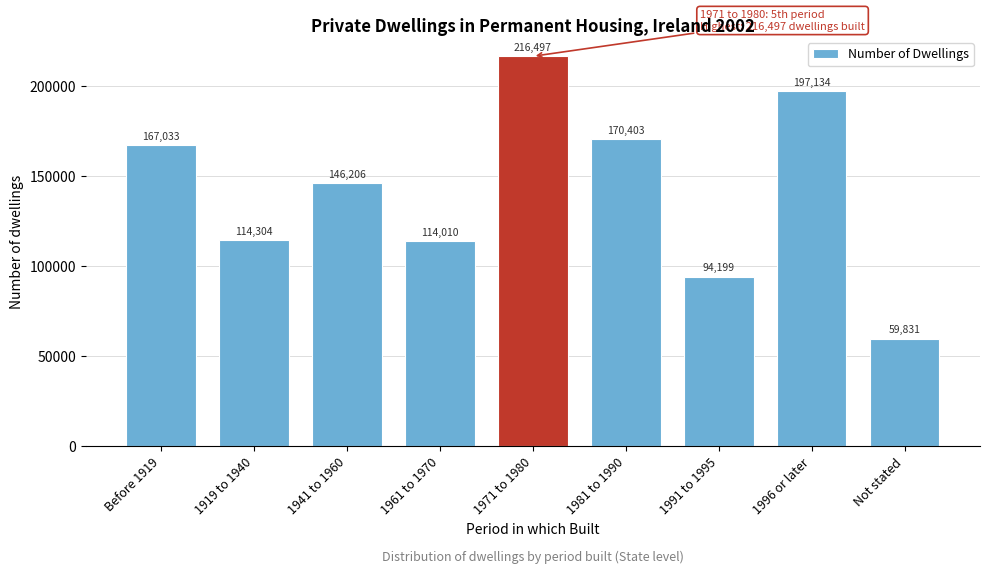

Reading left to right, list all the values displayed in this chart.

Before 1919=167033	1919 to 1940=114304	1941 to 1960=146206	1961 to 1970=114010	1971 to 1980=216497	1981 to 1990=170403	1991 to 1995=94199	1996 or later=197134	Not stated=59831